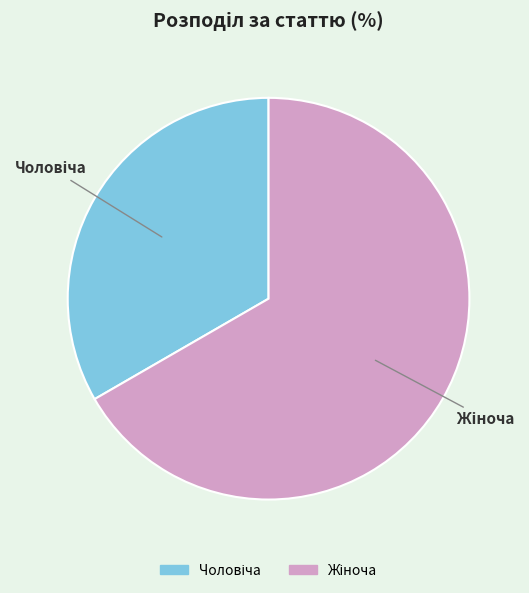

Does any single category account for the majority?

Yes